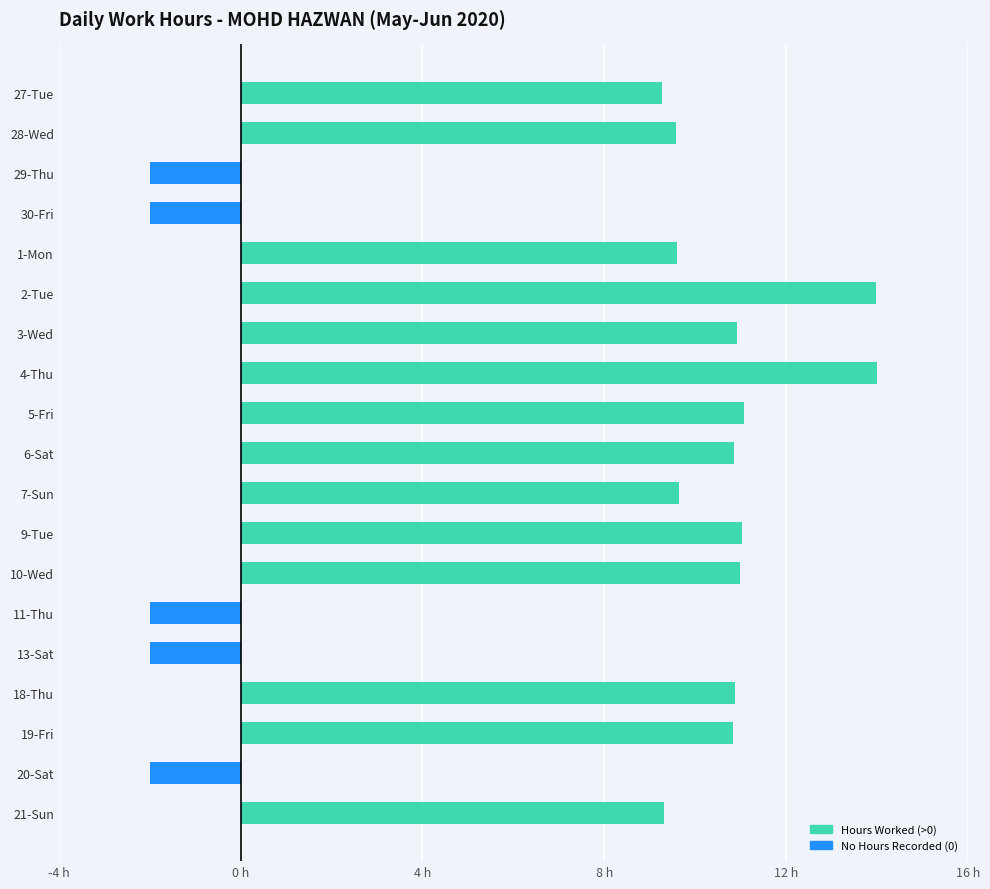

What is the average value?

7.5